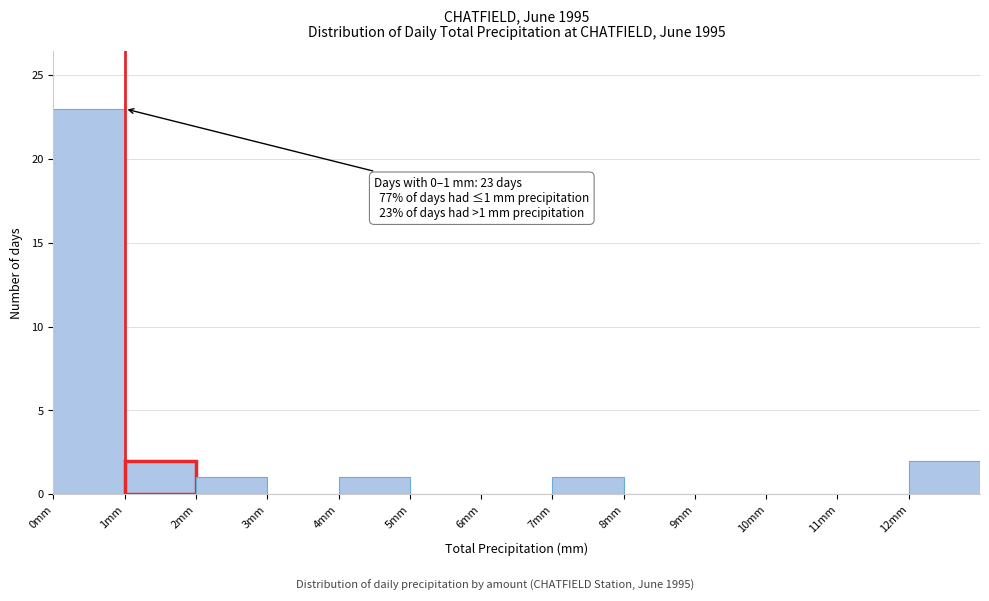

Over which range of the x-axis is the bar tallest?

0 to 1